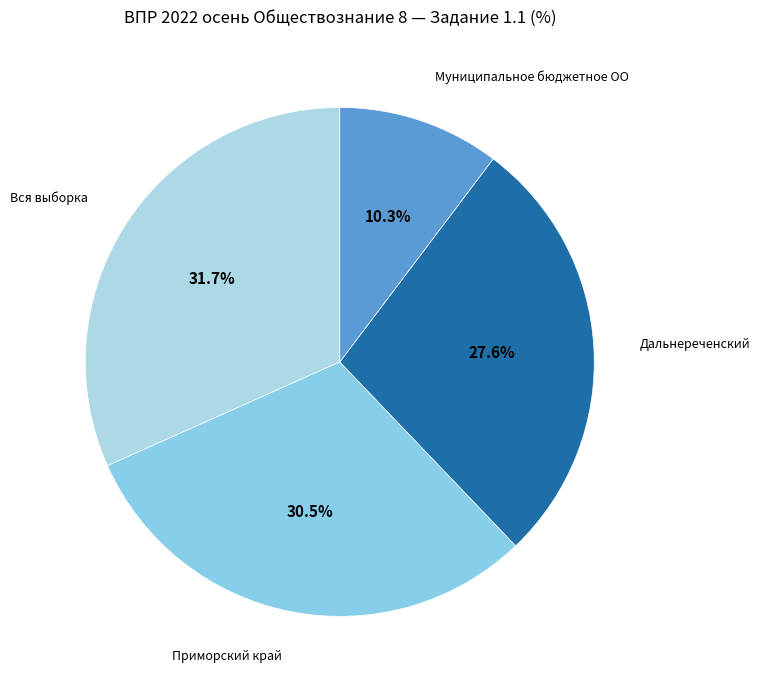

Which category has the biggest portion of the pie?

Вся выборка